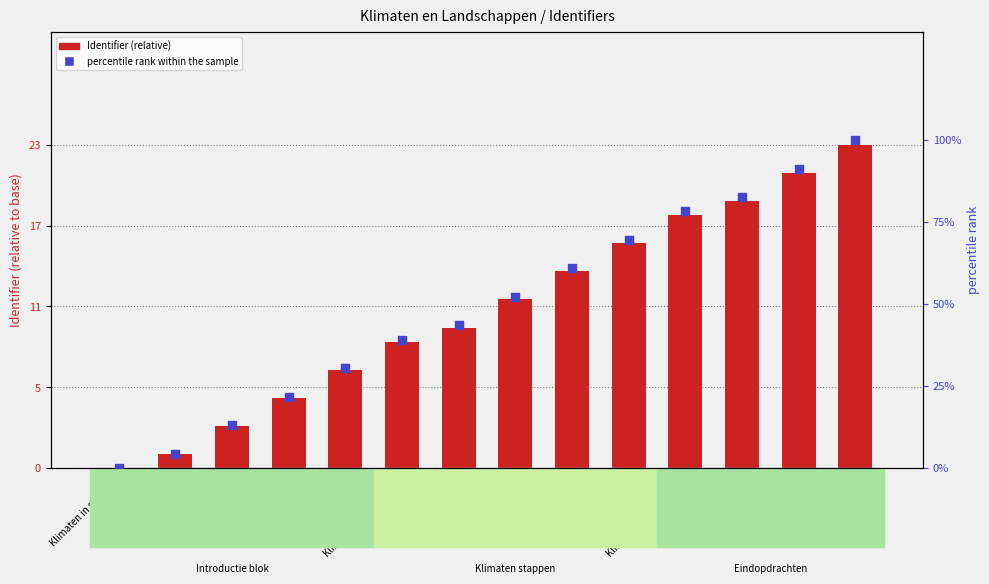

Which series contains the lowest Y value?

Identifier (relative)